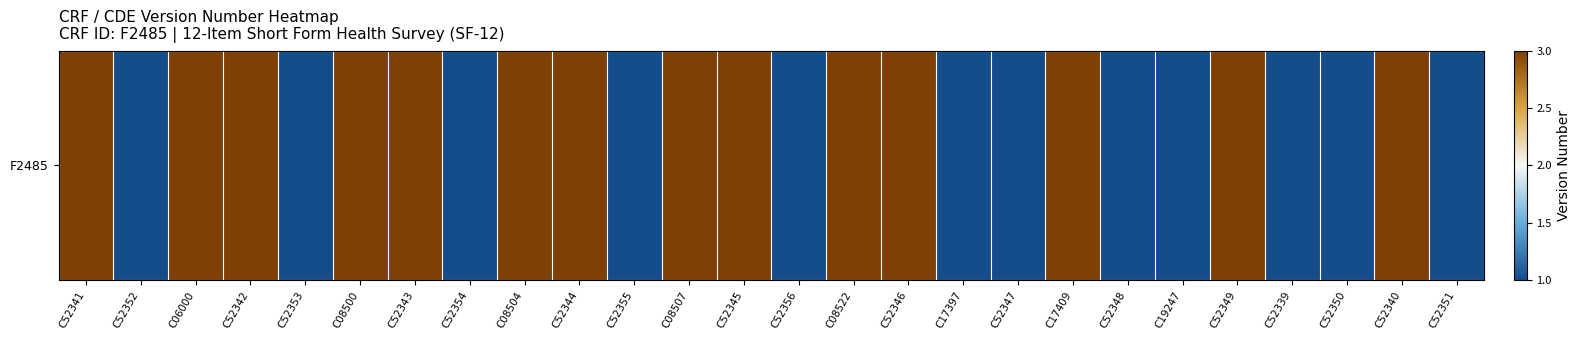

List the labels in order of value, largest first.

C52341, C06000, C52342, C08500, C52343, C08504, C52344, C08507, C52345, C08522, C52346, C17409, C52349, C52340, C52352, C52353, C52354, C52355, C52356, C17397, C52347, C52348, C19247, C52339, C52350, C52351